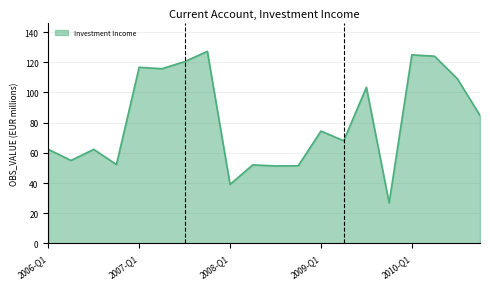

What is the greatest value displayed?

127.2